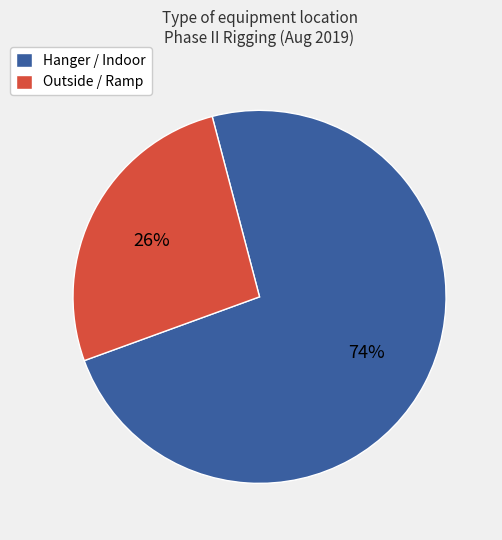

To the nearest percent, what is the combined percentage of Outside / Ramp and Hanger / Indoor?

100%